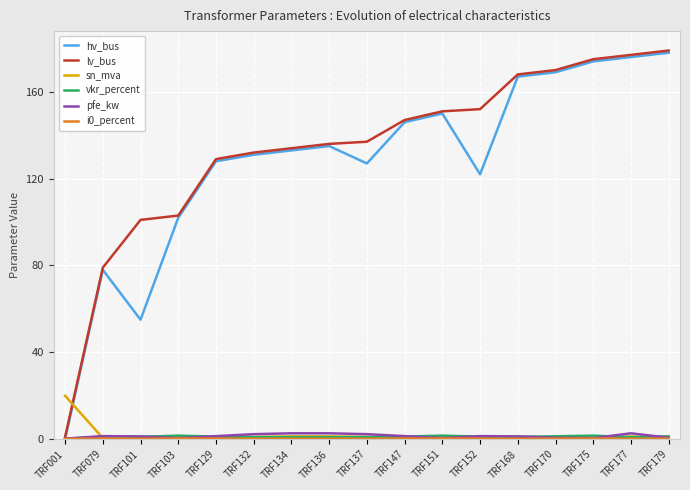

Is the value of sn_mva at TRF168 greater than the value of hv_bus at TRF147?

No